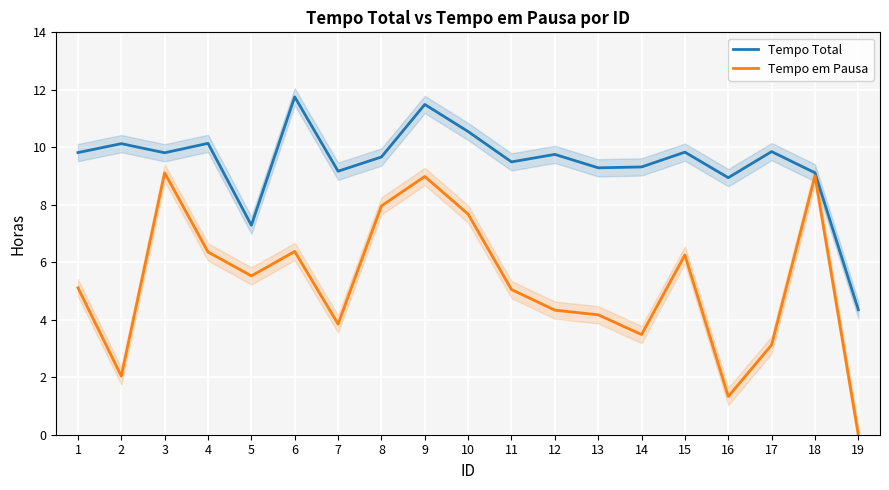

What is the total value across all series at 1?

14.9